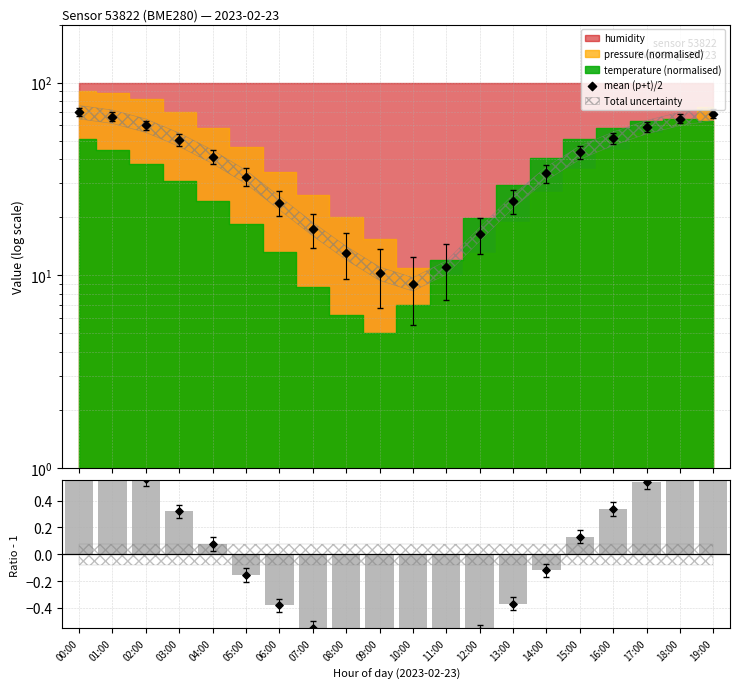

Which series reaches the minimum Y coordinate?

ratio